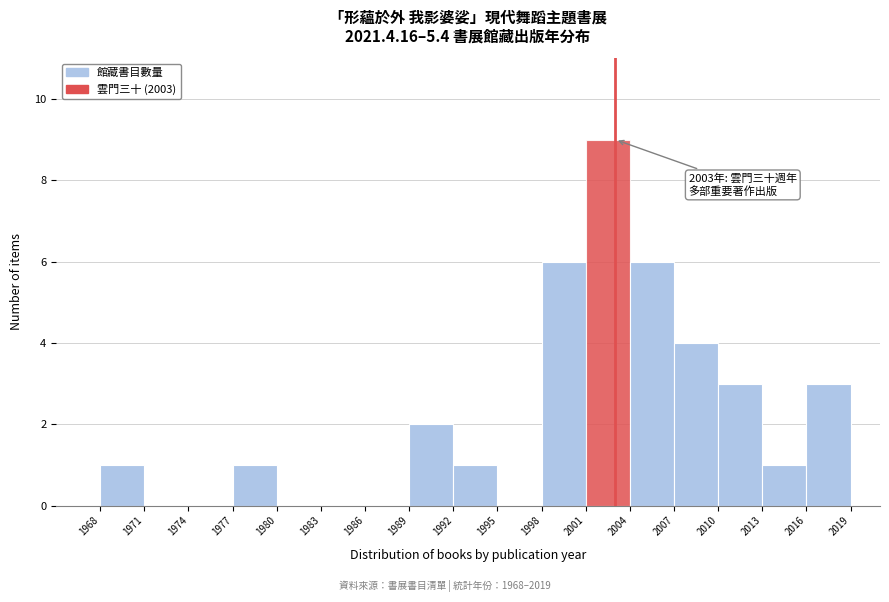

Over which range of the x-axis is the bar tallest?

2001 to 2004